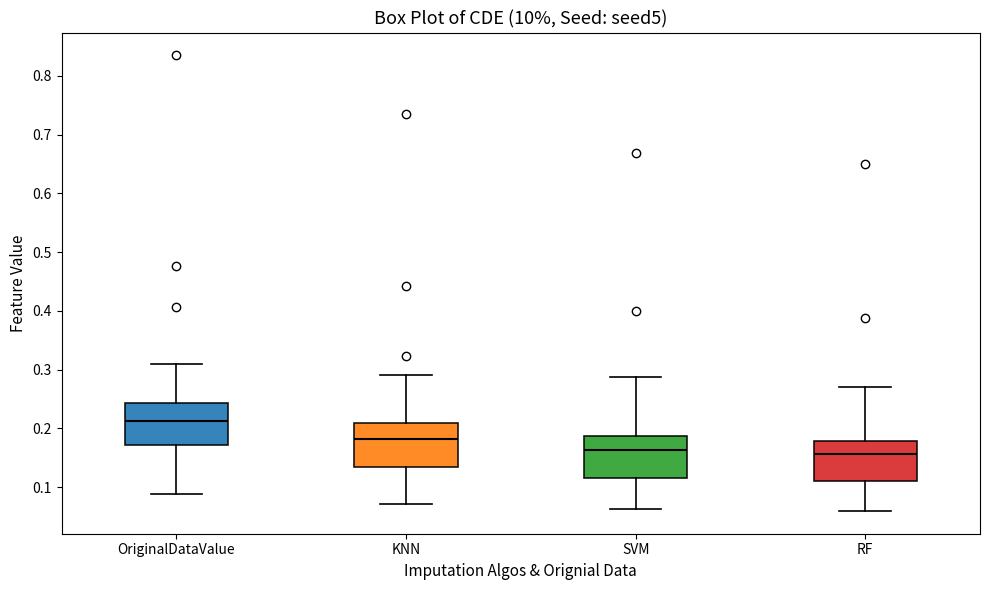

Reading left to right, transcribe this box plot: for each box, give where its median line is, the range the box spans, and where its two whiskers end, as read against the y-axis. The values are not printed on the chart, so give them approximately, as read against the axis.

OriginalDataValue: median 0.21, box 0.17 to 0.24, whiskers 0.09 to 0.31
KNN: median 0.18, box 0.13 to 0.21, whiskers 0.07 to 0.29
SVM: median 0.16, box 0.12 to 0.19, whiskers 0.06 to 0.29
RF: median 0.16, box 0.11 to 0.18, whiskers 0.06 to 0.27